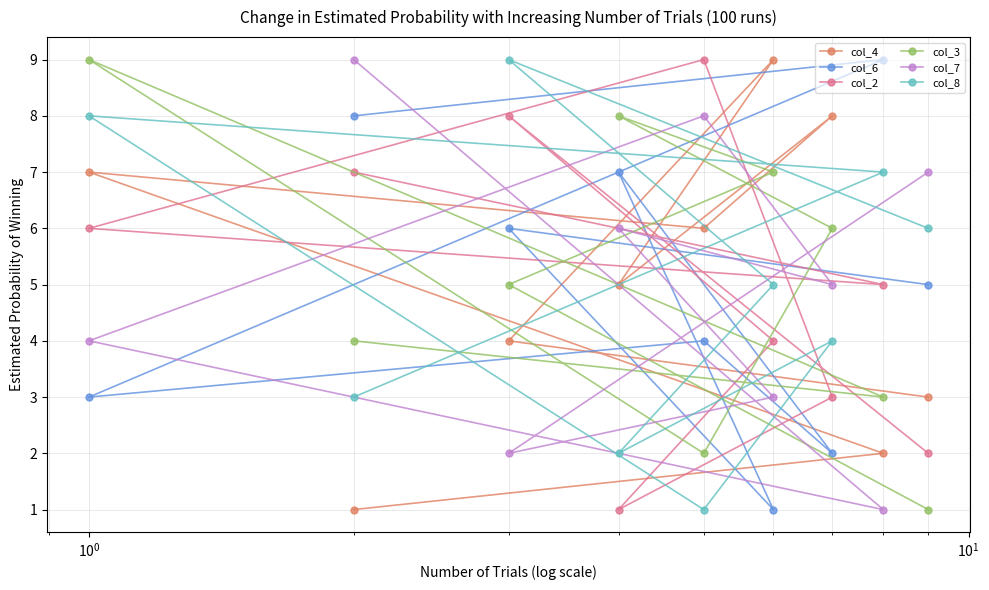

Does the chart have visible grid lines?

Yes